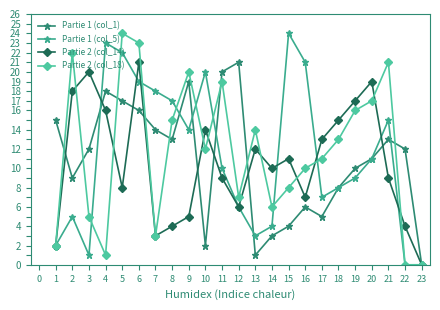

Is the value of Partie 1 (col_5) at 17 greater than the value of Partie 1 (col_1) at 3?

No